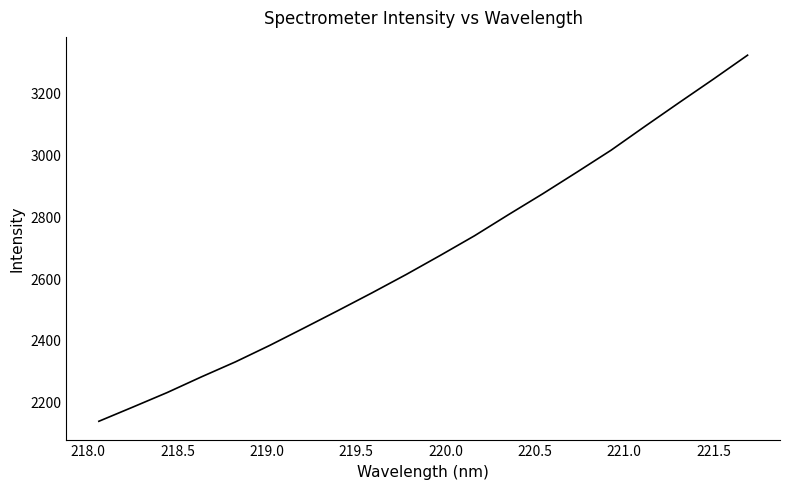

What is the minimum value shown in the chart?

2137.0